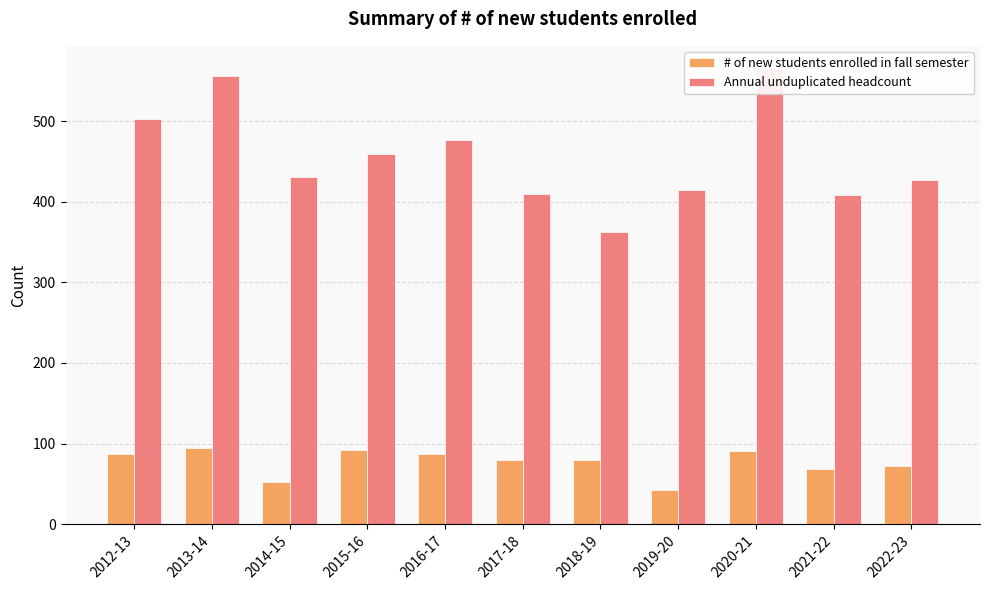

List the labels in order of # of new students enrolled in fall semester value, largest first.

2013-14, 2015-16, 2020-21, 2012-13, 2016-17, 2017-18, 2018-19, 2022-23, 2021-22, 2014-15, 2019-20